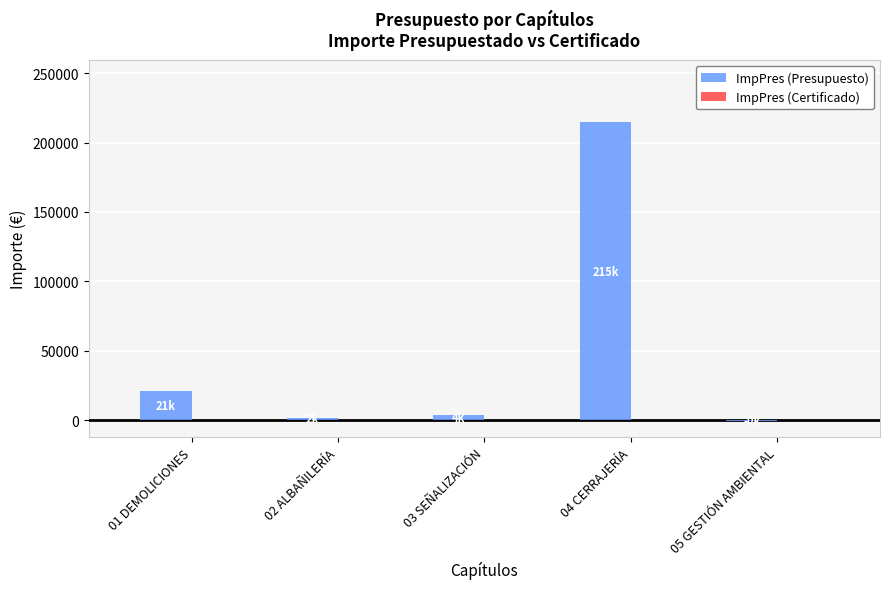

Reading left to right, list all the values displayed in this chart.

01 DEMOLICIONES=21310.1	02 ALBAÑILERÍA=1738.7	03 SEÑALIZACIÓN=3899.3	04 CERRAJERÍA=214824.8	05 GESTIÓN AMBIENTAL=-406.7